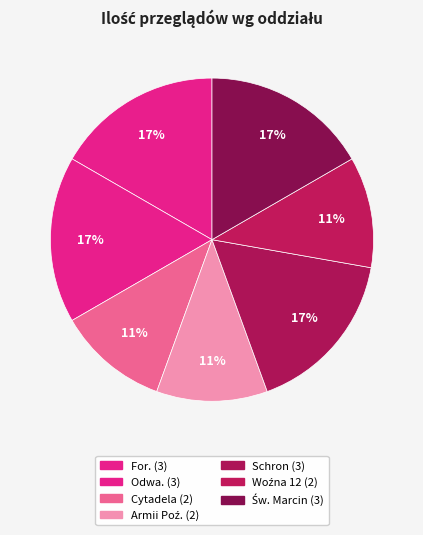

How many slices are in this pie chart?

7